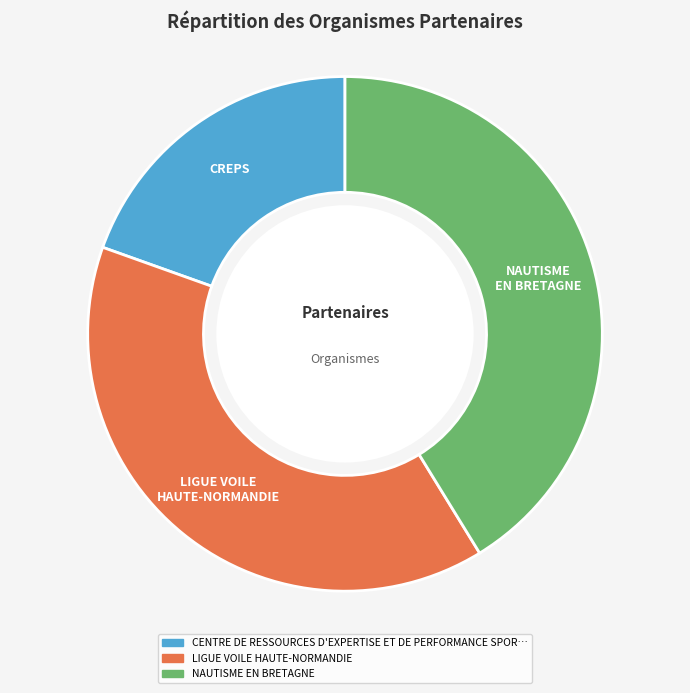

Do NAUTISME EN BRETAGNE and LIGUE VOILE HAUTE-NORMANDIE together represent more than half of the pie?

Yes